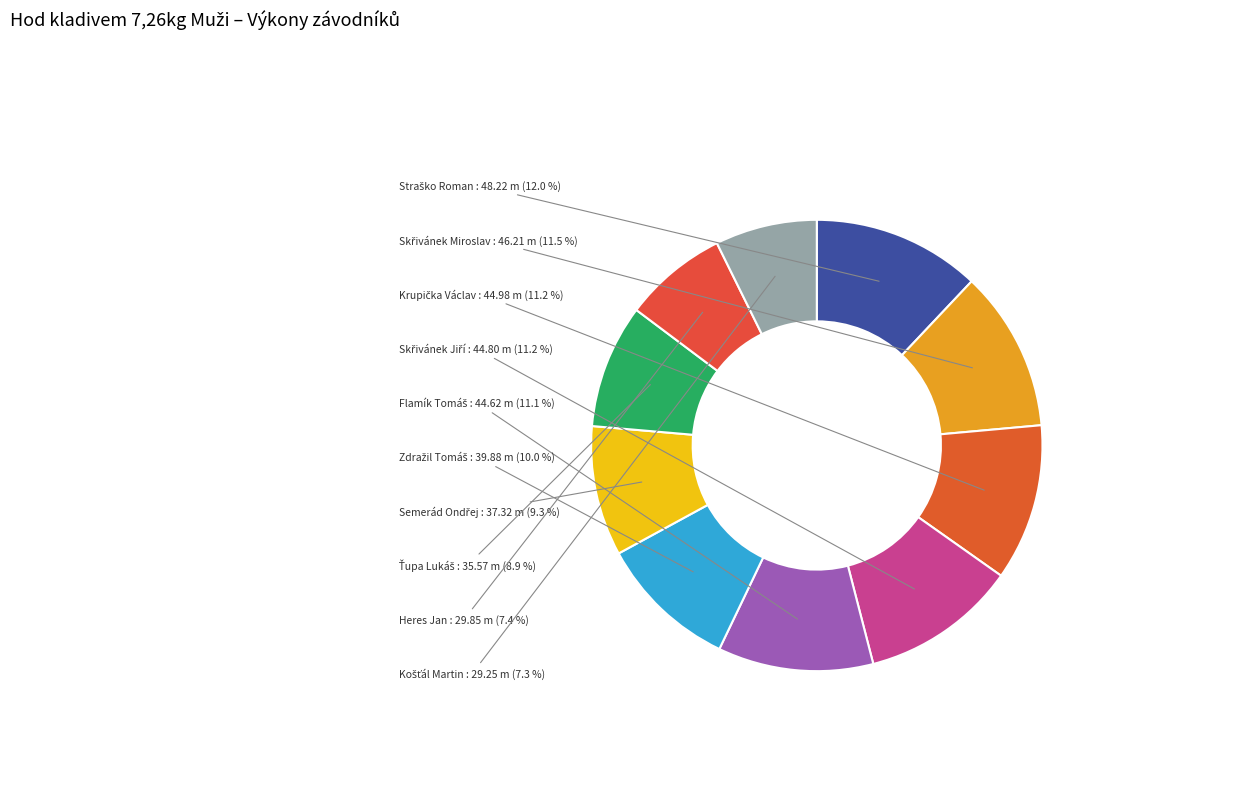

How many segments does this pie chart have?

10